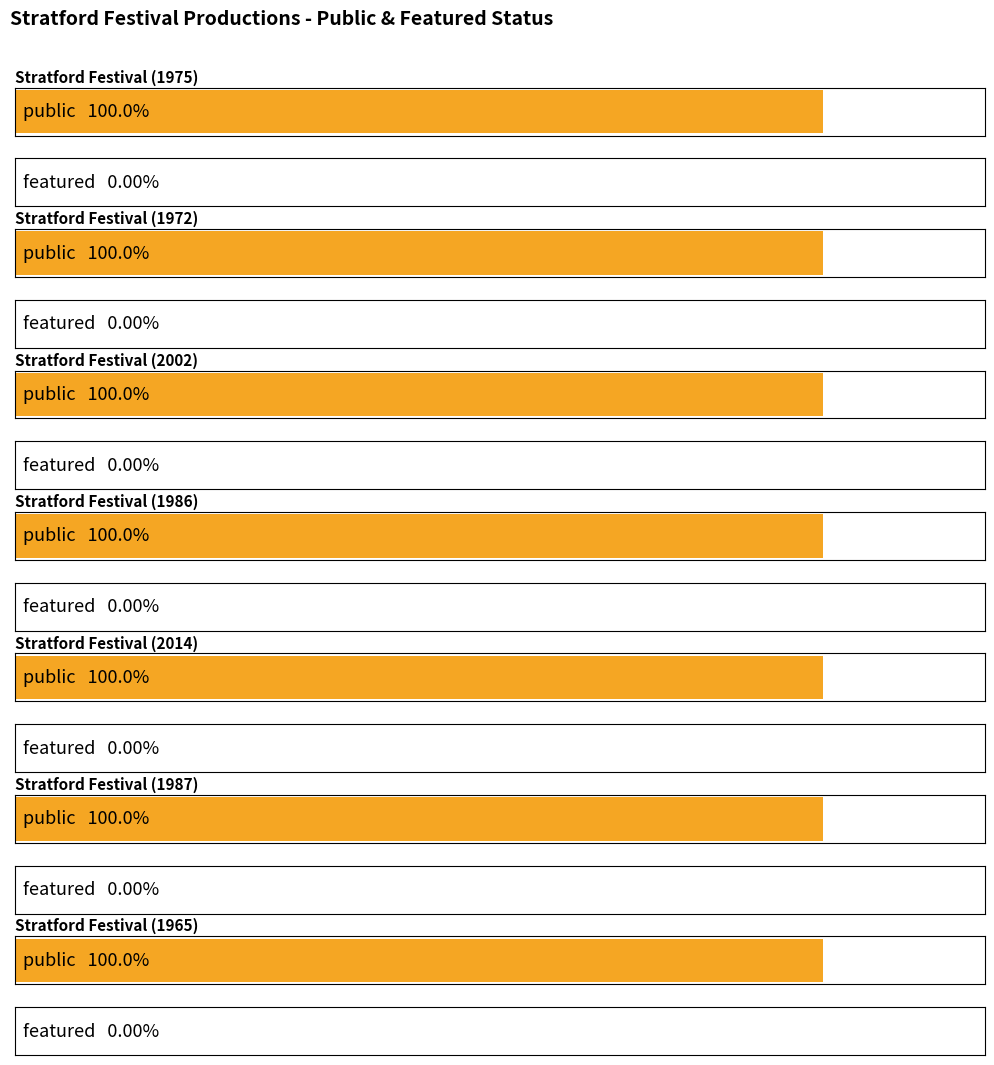

List the labels in order of featured value, largest first.

Stratford Festival (1975), Stratford Festival (1972), Stratford Festival (2002), Stratford Festival (1986), Stratford Festival (2014), Stratford Festival (1987), Stratford Festival (1965)